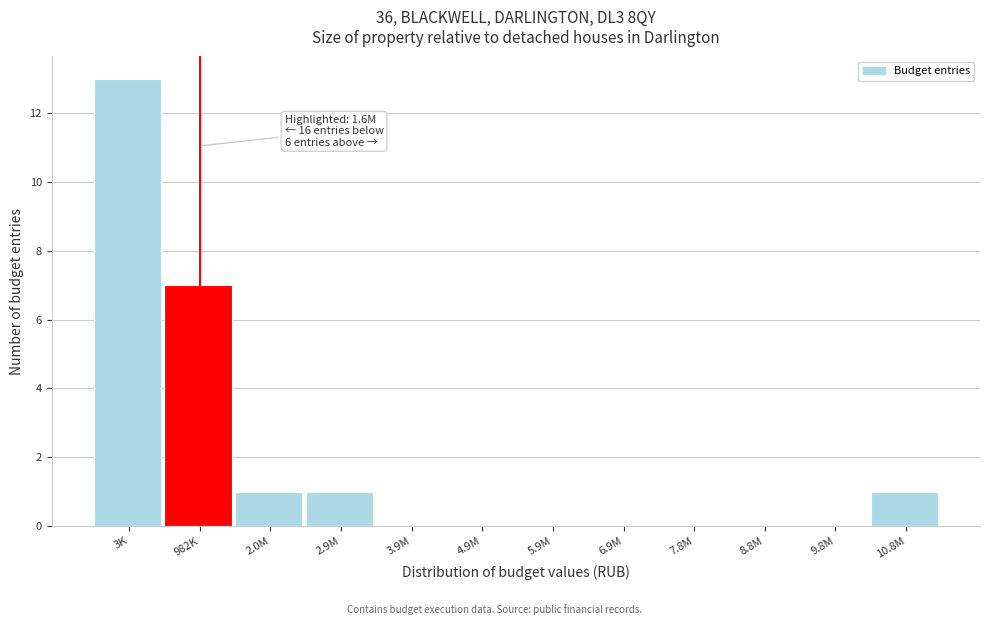

Reading left to right, list all the values displayed in this chart.

3K=13	982K=7	2.0M=1	2.9M=1	3.9M=0	4.9M=0	5.9M=0	6.9M=0	7.8M=0	8.8M=0	9.8M=0	10.8M=1